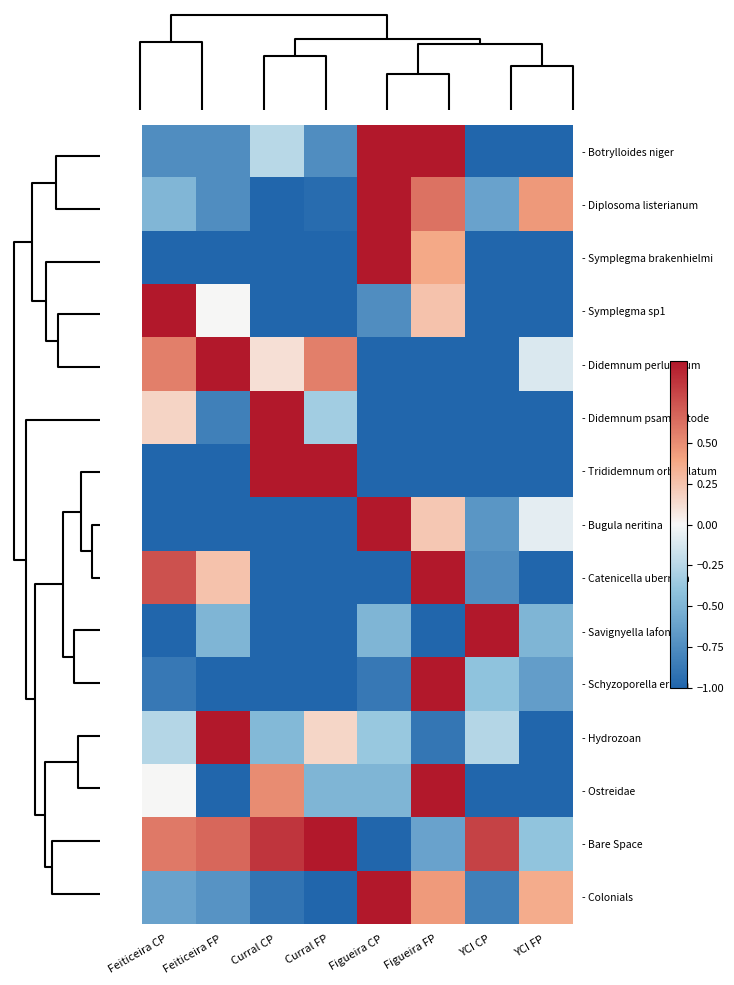

Which has a higher value, Curral CP or Figueira CP?

Figueira CP